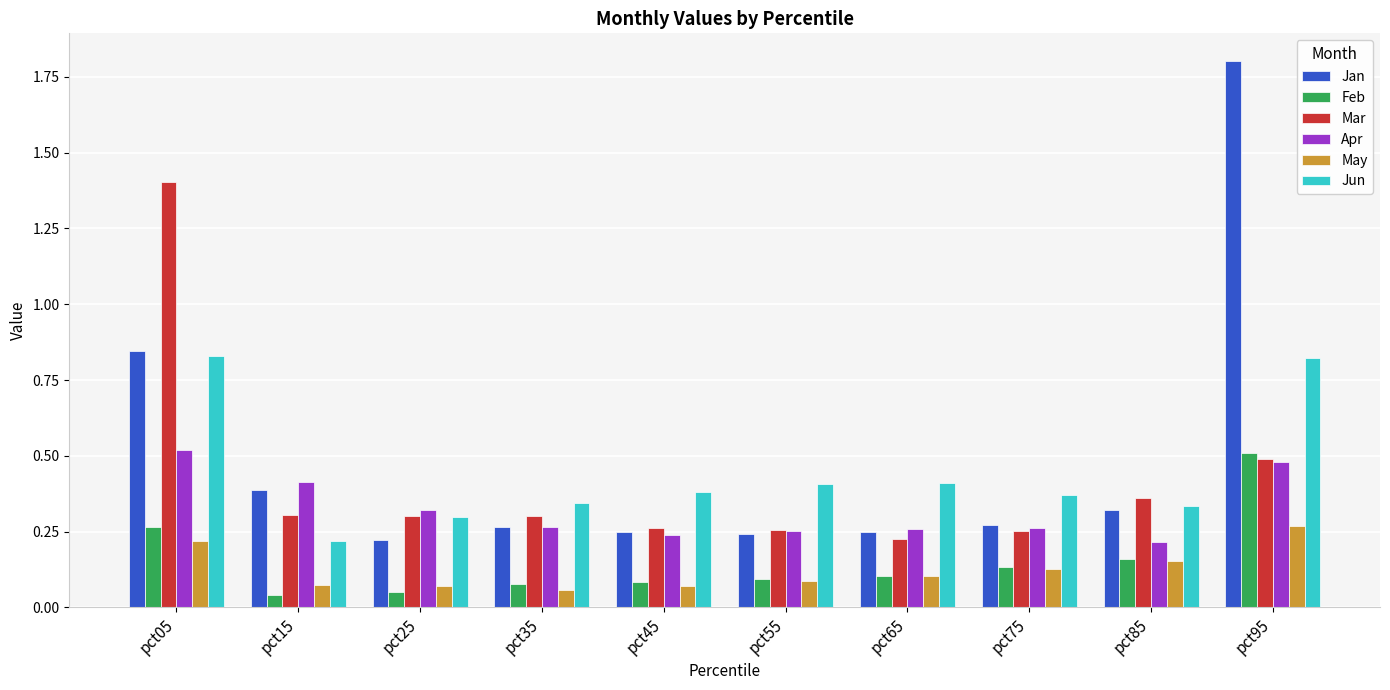

Which series has the largest range (max minus min)?

Jan